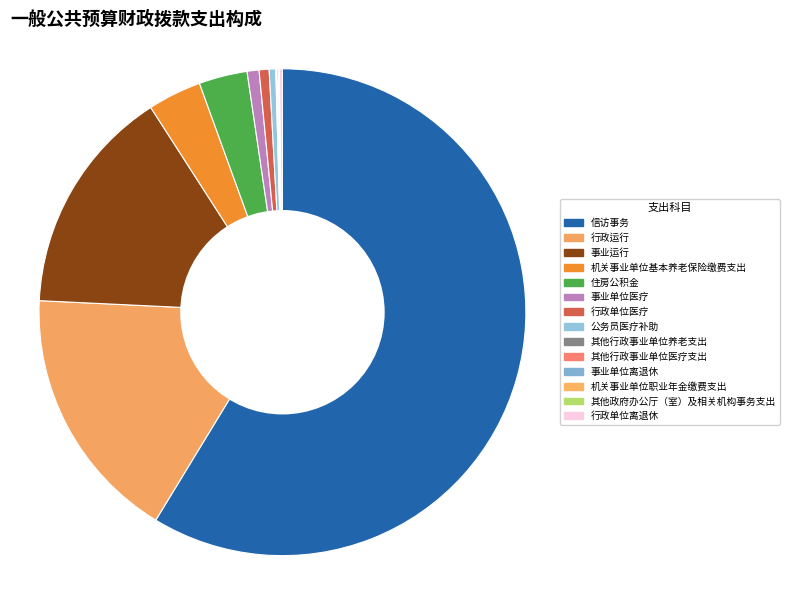

Combined, what portion of the pie is 行政运行 and 机关事业单位职业年金缴费支出?

17.1%